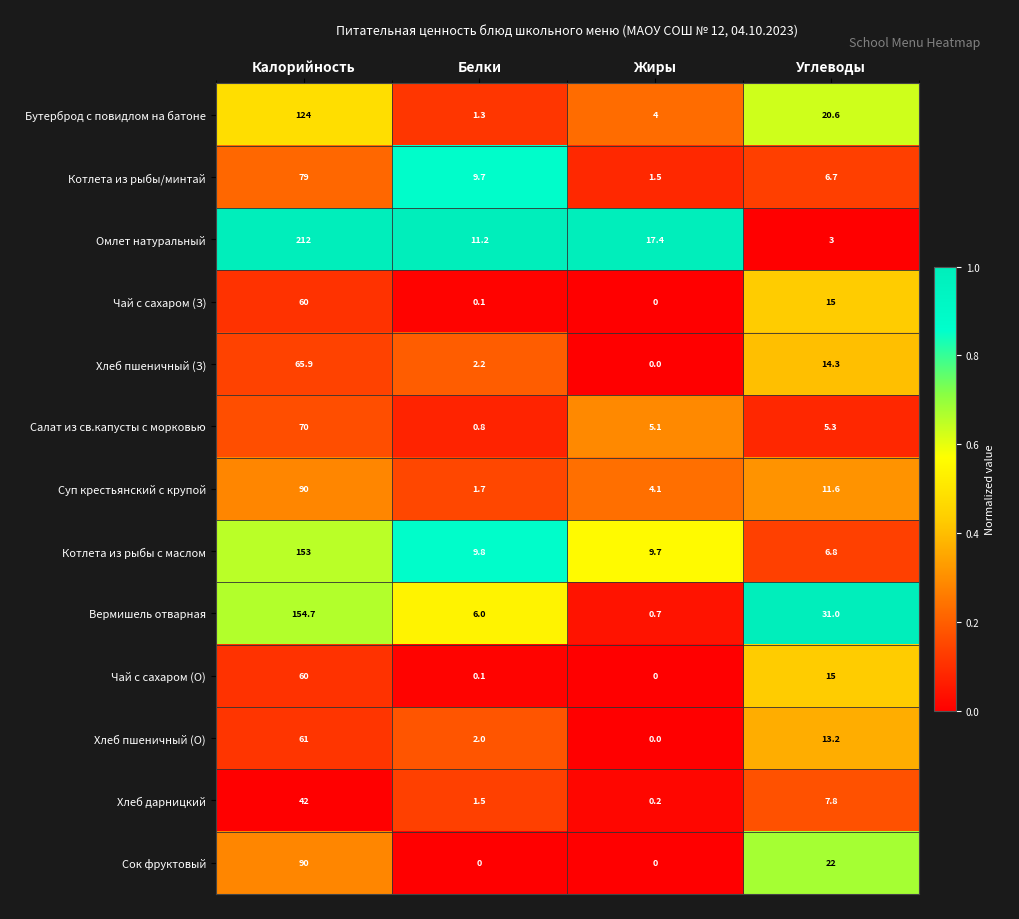

What is the spread (max minus min) of values at Белки?

11.2